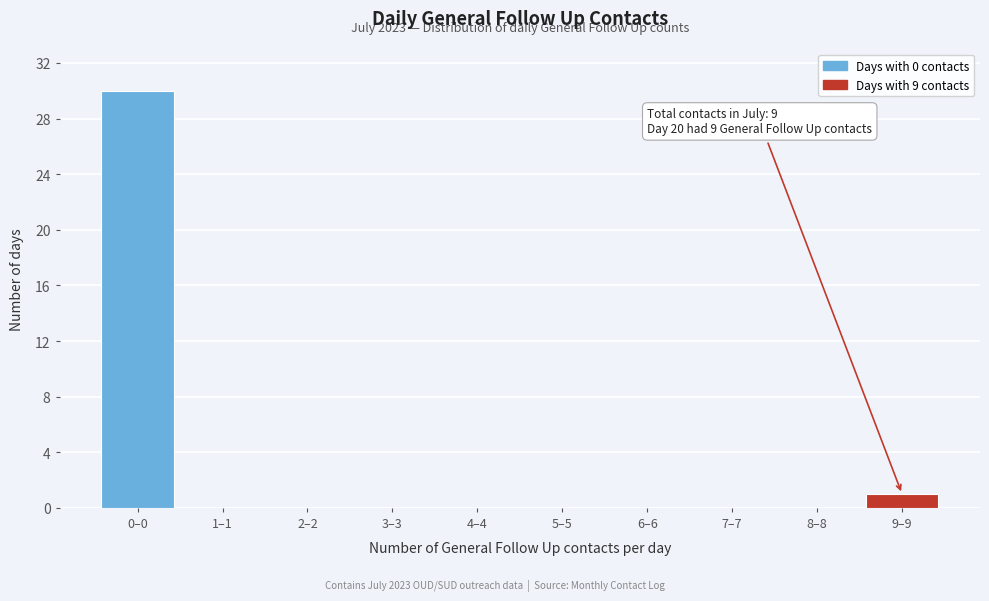

Reading left to right, what are all the values shown in this chart?

0–0=30	1–1=0	2–2=0	3–3=0	4–4=0	5–5=0	6–6=0	7–7=0	8–8=0	9–9=1